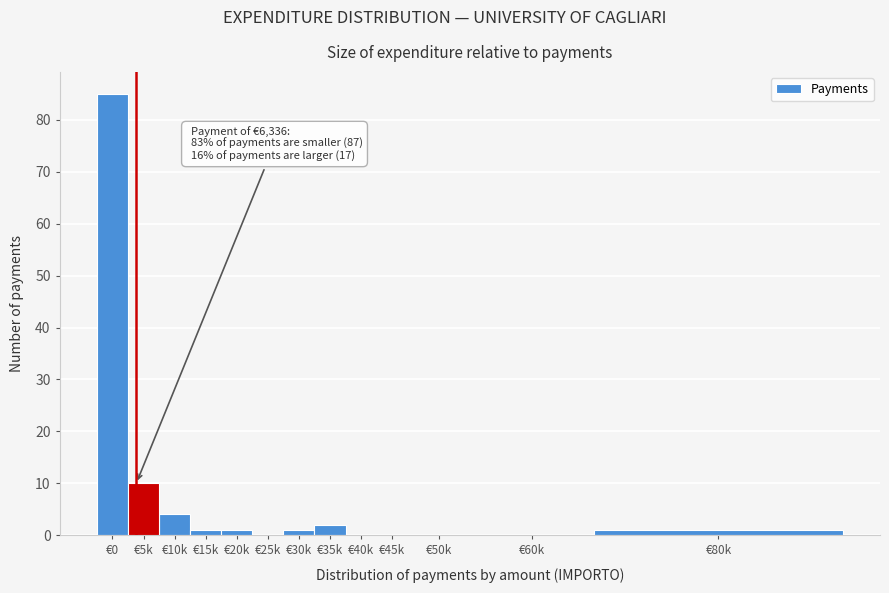

Reading left to right, transcribe all the data shown in this chart.

€0=85	€5k=10	€10k=4	€15k=1	€20k=1	€25k=0	€30k=1	€35k=2	€40k=0	€45k=0	€50k=0	€60k=0	€80k=1